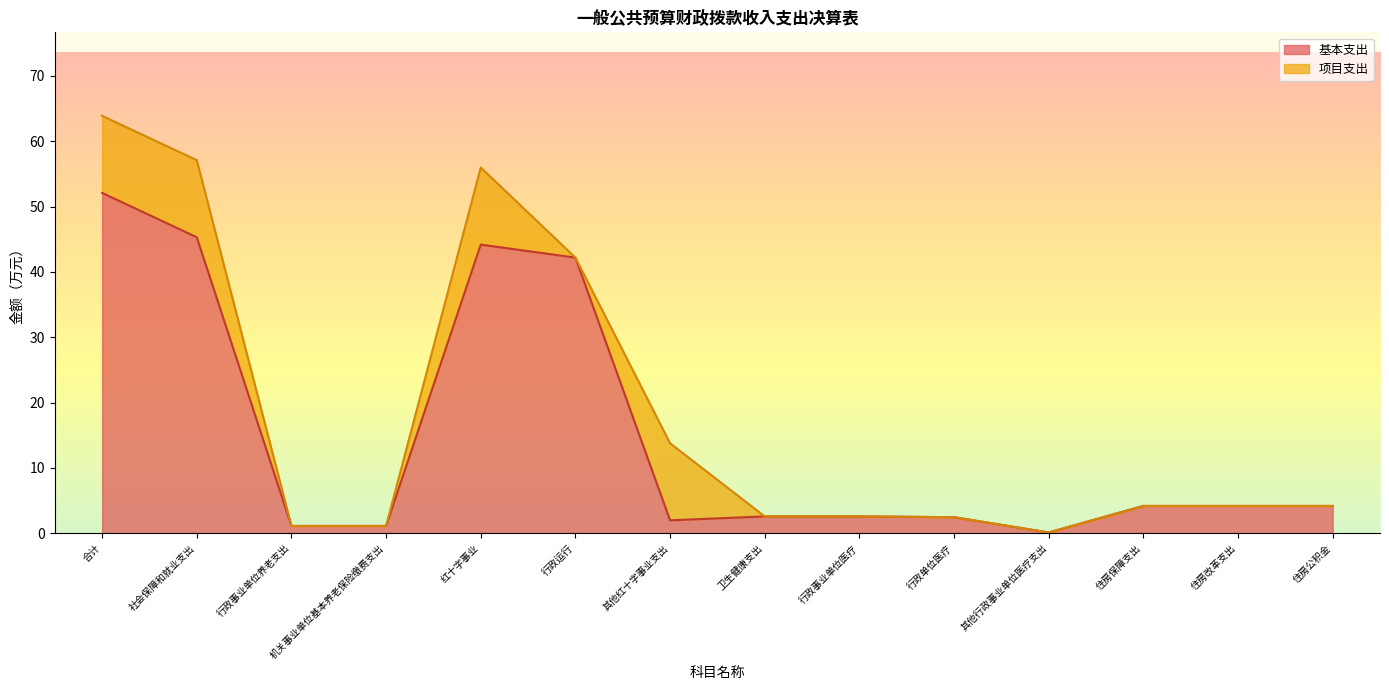

True or false: 本年收入 and 本年支出 intersect in this chart.

False